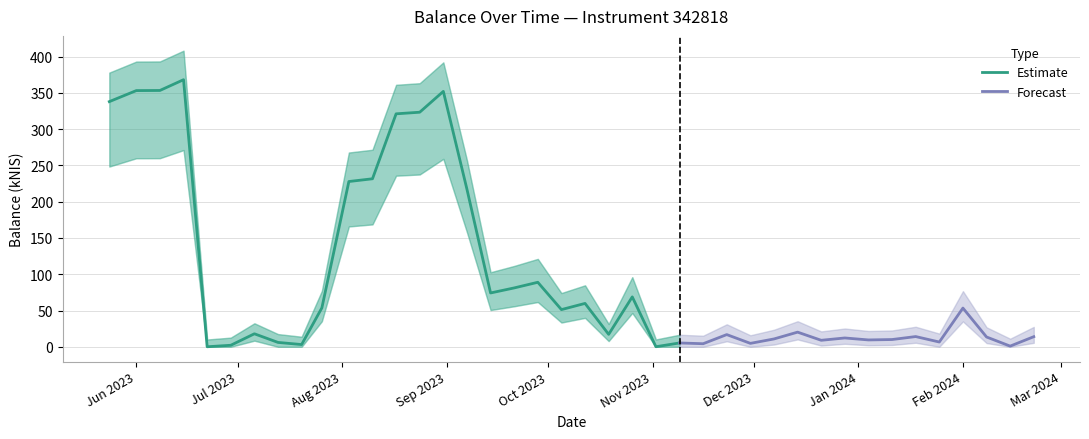

Reading left to right, list all the values displayed in this chart.

2023-05-24=338.0	2023-06-01=353.2	2023-06-08=353.4	2023-06-15=368.2	2023-06-22=0.0	2023-06-29=2.1	2023-07-06=17.9	2023-07-13=6.0	2023-07-20=3.1	2023-07-26=53.7	2023-08-03=227.8	2023-08-10=231.6	2023-08-17=321.2	2023-08-24=323.4	2023-08-31=352.1	2023-09-07=217.2	2023-09-14=74.2	2023-09-21=81.2	2023-09-28=88.9	2023-10-05=51.3	2023-10-12=59.8	2023-10-19=17.1	2023-10-26=68.8	2023-11-02=0.1	2023-11-09=5.3	2023-11-16=4.2	2023-11-23=16.8	2023-11-30=4.7	2023-12-07=10.8	2023-12-14=20.2	2023-12-21=8.9	2023-12-28=12.2	2024-01-04=9.4	2024-01-11=10.0	2024-01-18=14.1	2024-01-25=6.6	2024-02-01=53.4	2024-02-08=13.5	2024-02-15=0.9	2024-02-22=13.9